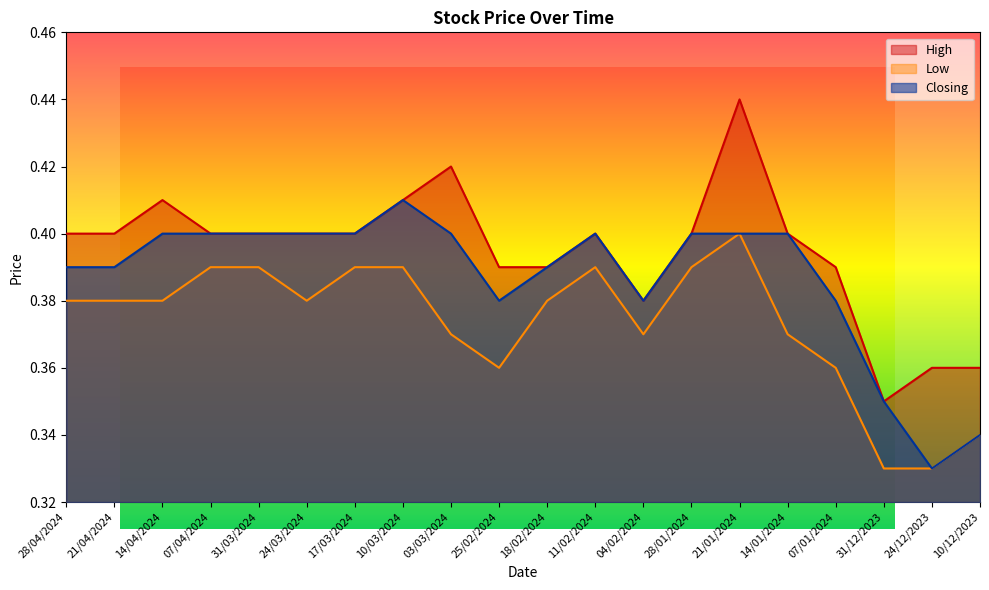

Reading left to right, what are all the values shown in this chart?

High: 0.4	0.4	0.4	0.4	0.4	0.4	0.4	0.4	0.4	0.4	0.4	0.4	0.4	0.4	0.4	0.4	0.4	0.3	0.4	0.4
Low: 0.4	0.4	0.4	0.4	0.4	0.4	0.4	0.4	0.4	0.4	0.4	0.4	0.4	0.4	0.4	0.4	0.4	0.3	0.3	0.3
Closing: 0.4	0.4	0.4	0.4	0.4	0.4	0.4	0.4	0.4	0.4	0.4	0.4	0.4	0.4	0.4	0.4	0.4	0.3	0.3	0.3